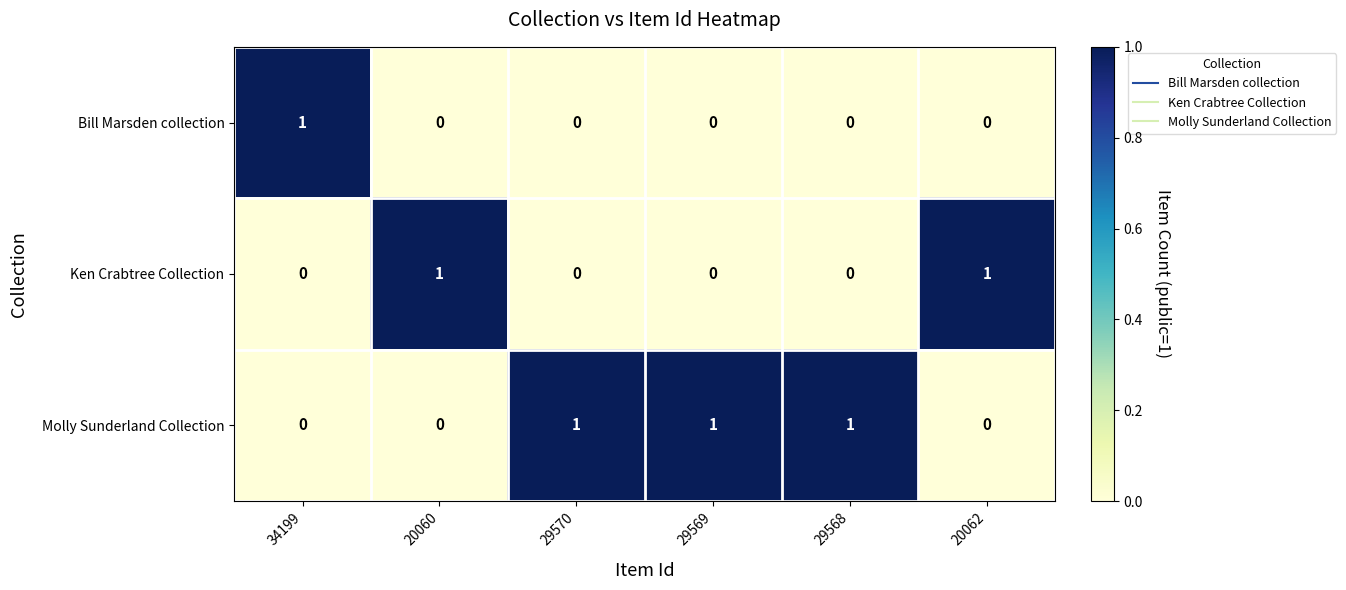

Rank the series by their average value, from highest to lowest.

Molly Sunderland Collection, Ken Crabtree Collection, Bill Marsden collection